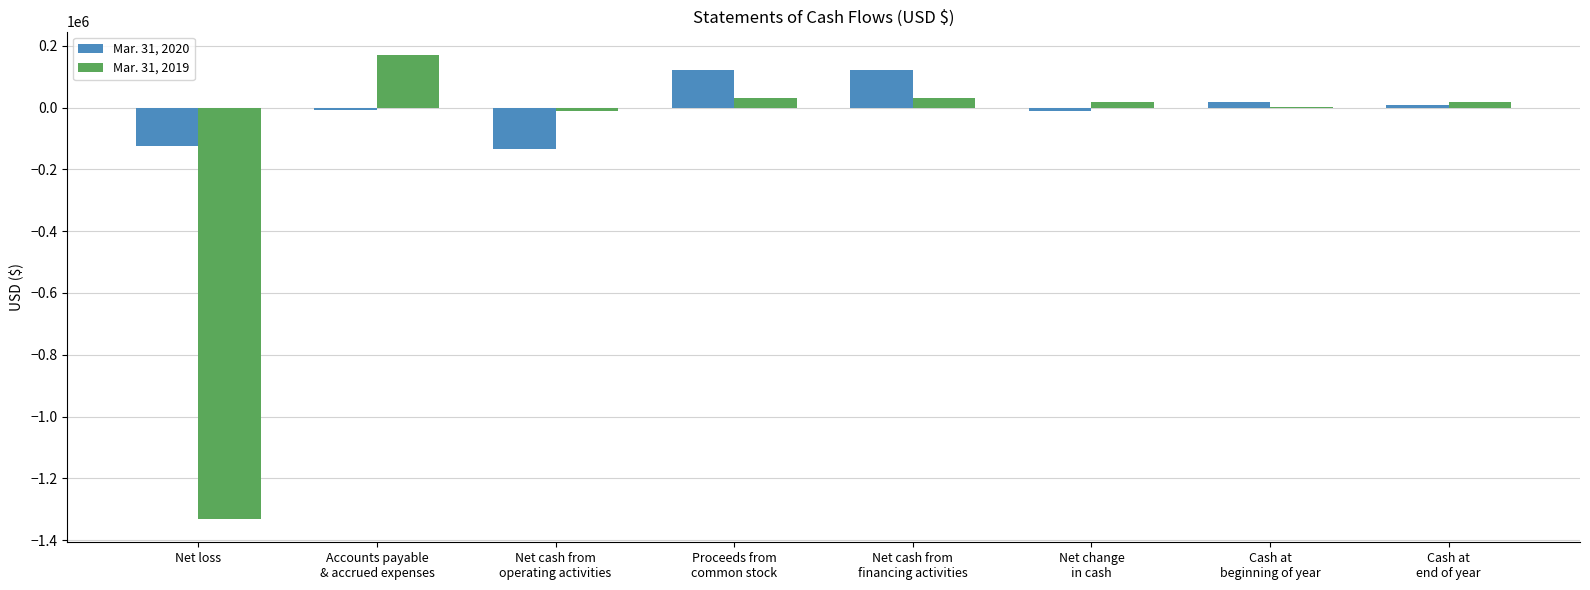

What are all the series names shown in the legend?

Mar. 31, 2020, Mar. 31, 2019